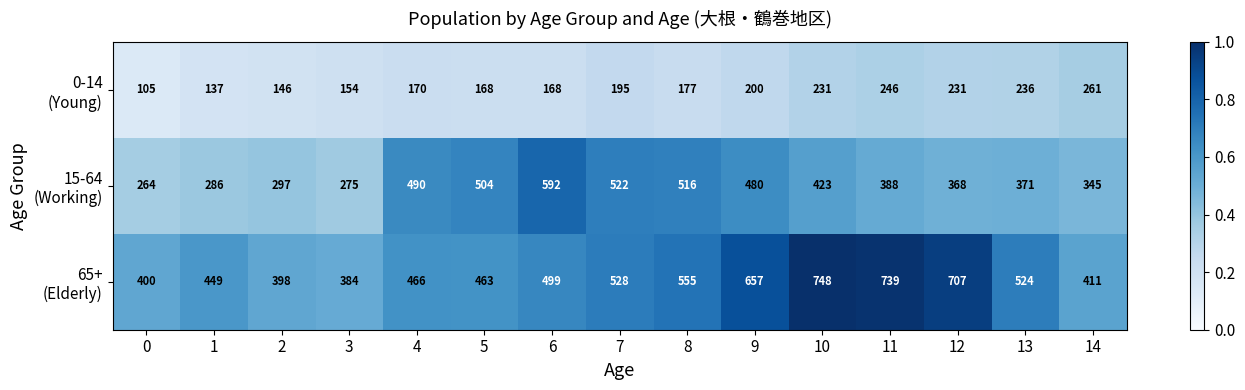

What is the greatest value displayed?

748